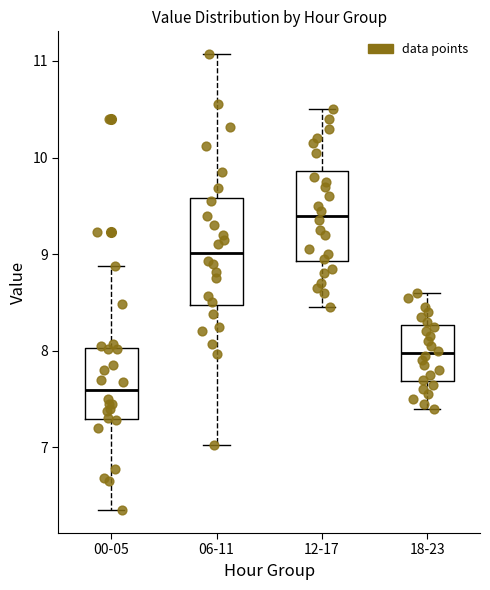

Which box has the highest median line?

12-17